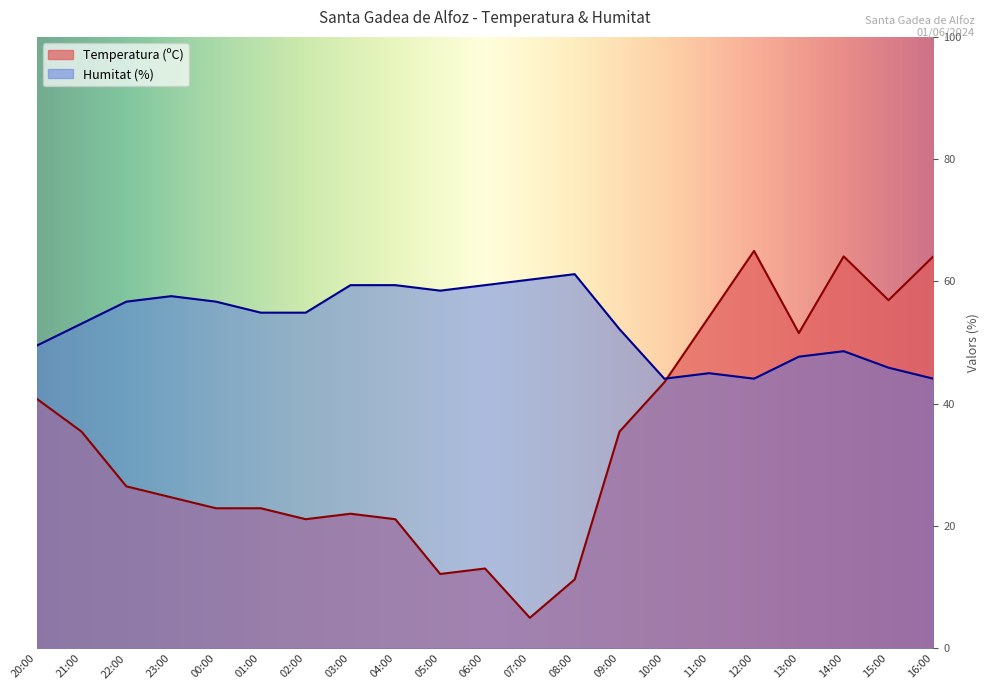

What is the difference between the maximum and minimum values in the Temperatura (ºC) series?

60.0